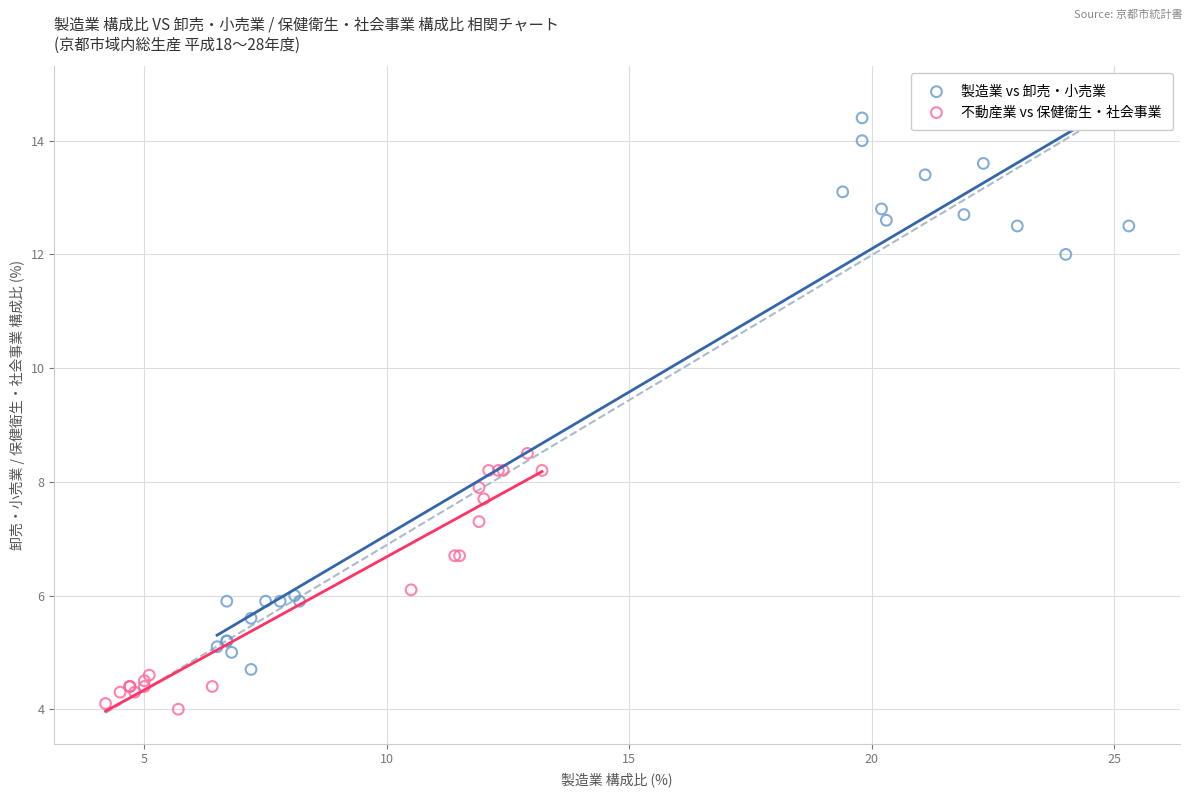

Which series has the largest Y range (max minus min)?

製造業 vs 卸売・小売業